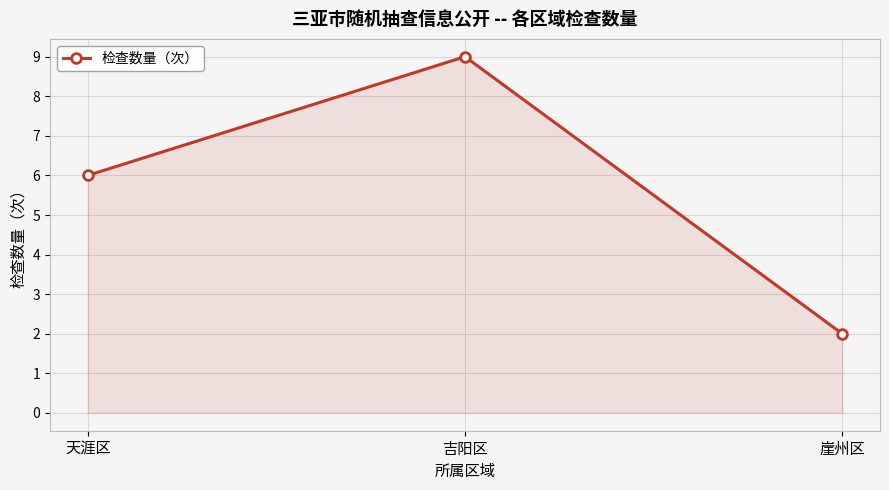

What position from the left is 天涯区?

1